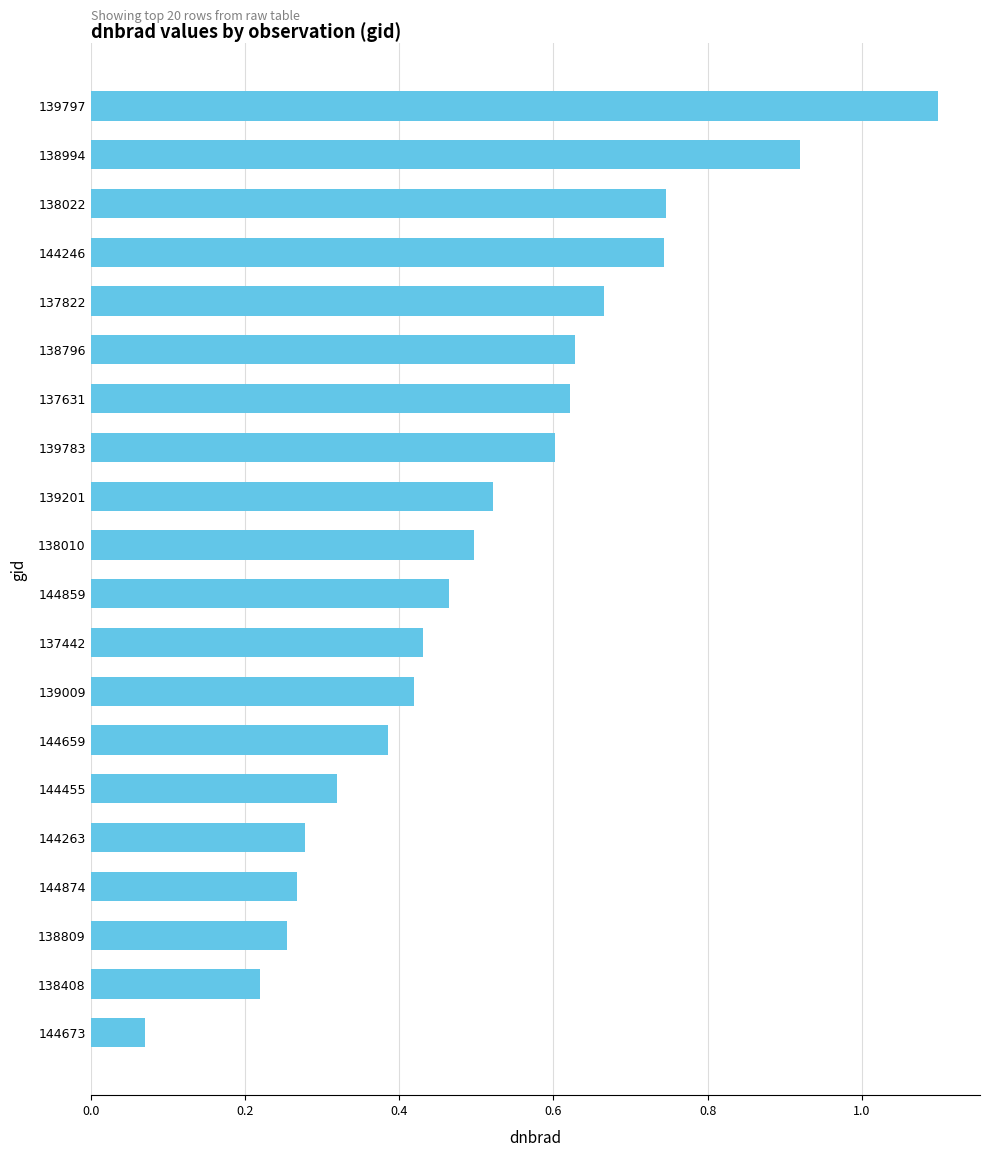

Count the number of data series in this chart.

1